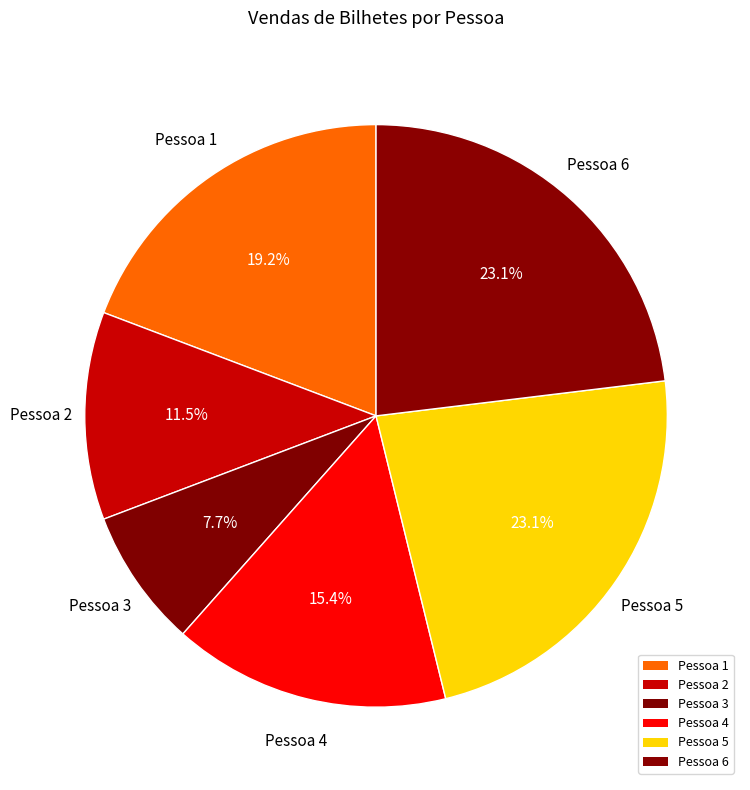

How many segments does this pie chart have?

6